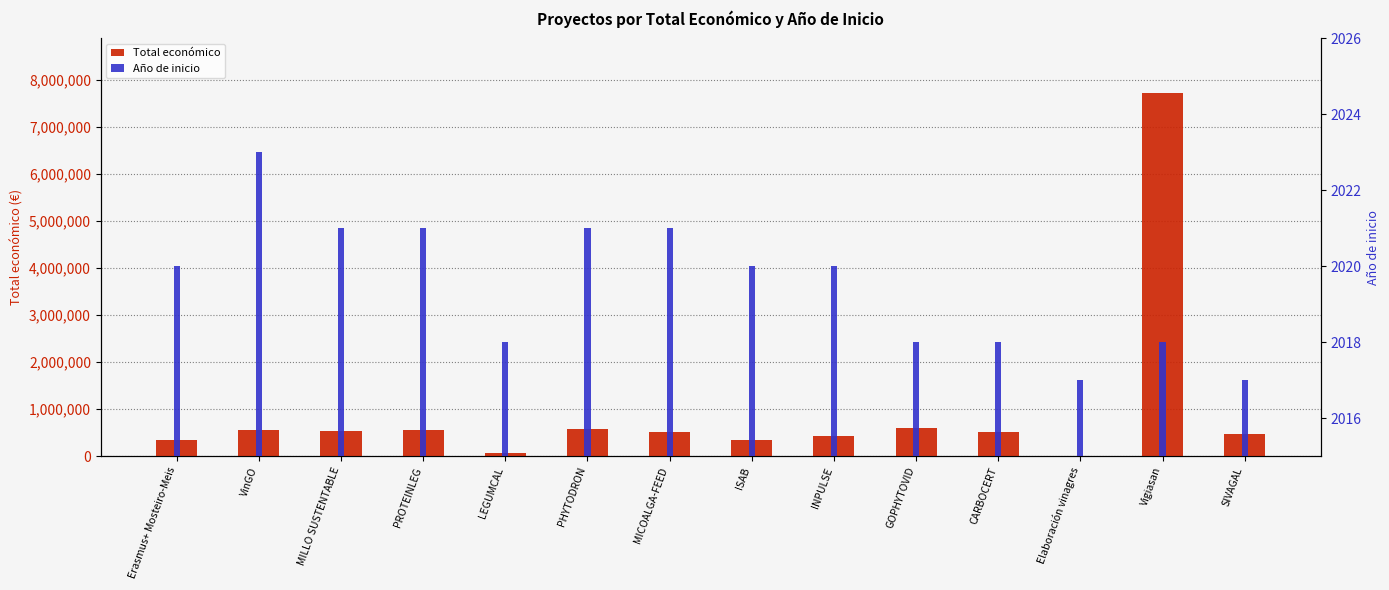

Which series has the largest range (max minus min)?

Total económico